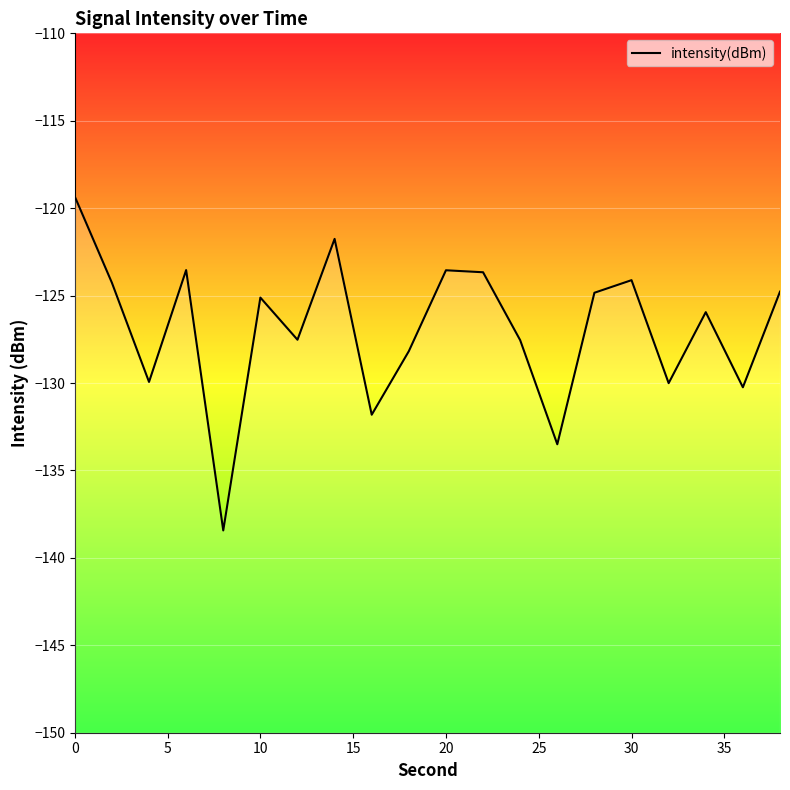

What is the difference between the second highest and minimum values?

16.7